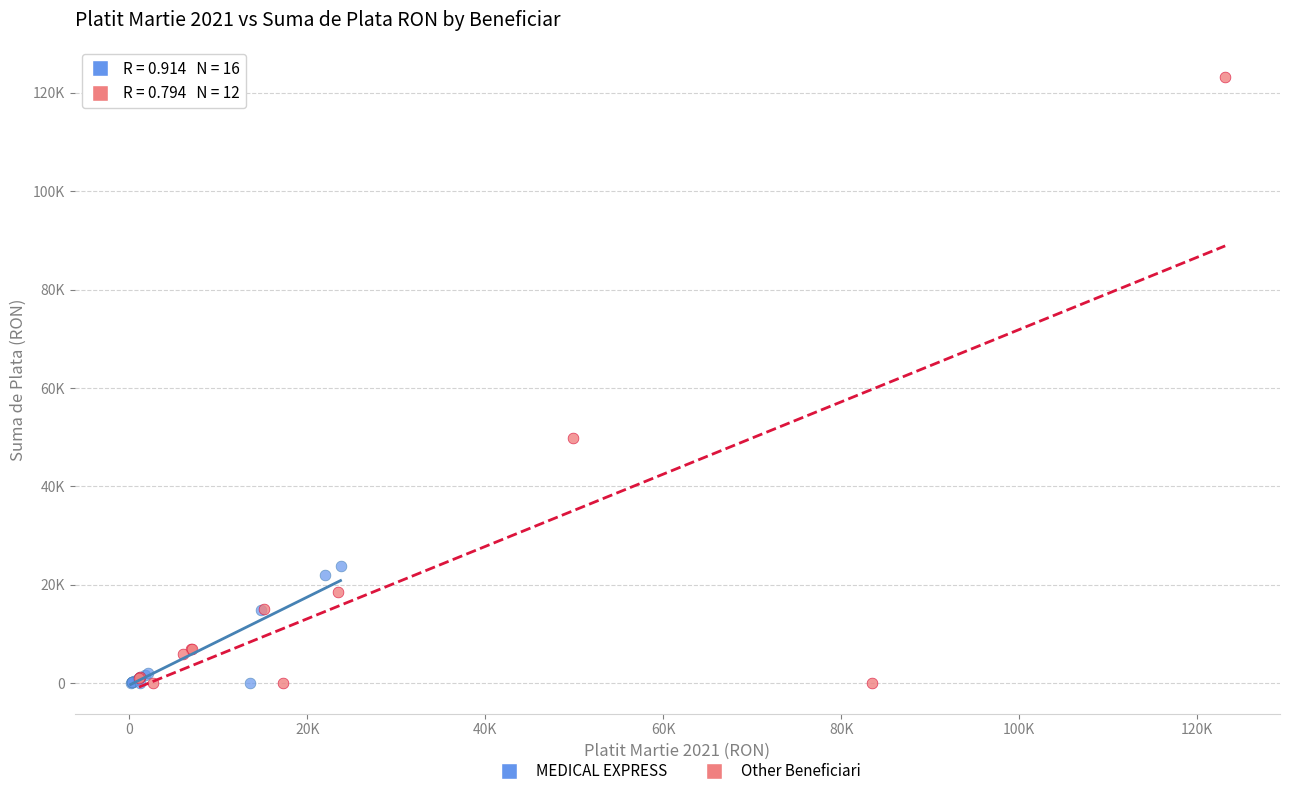

Which series has the widest spread of Y values?

Other Beneficiari